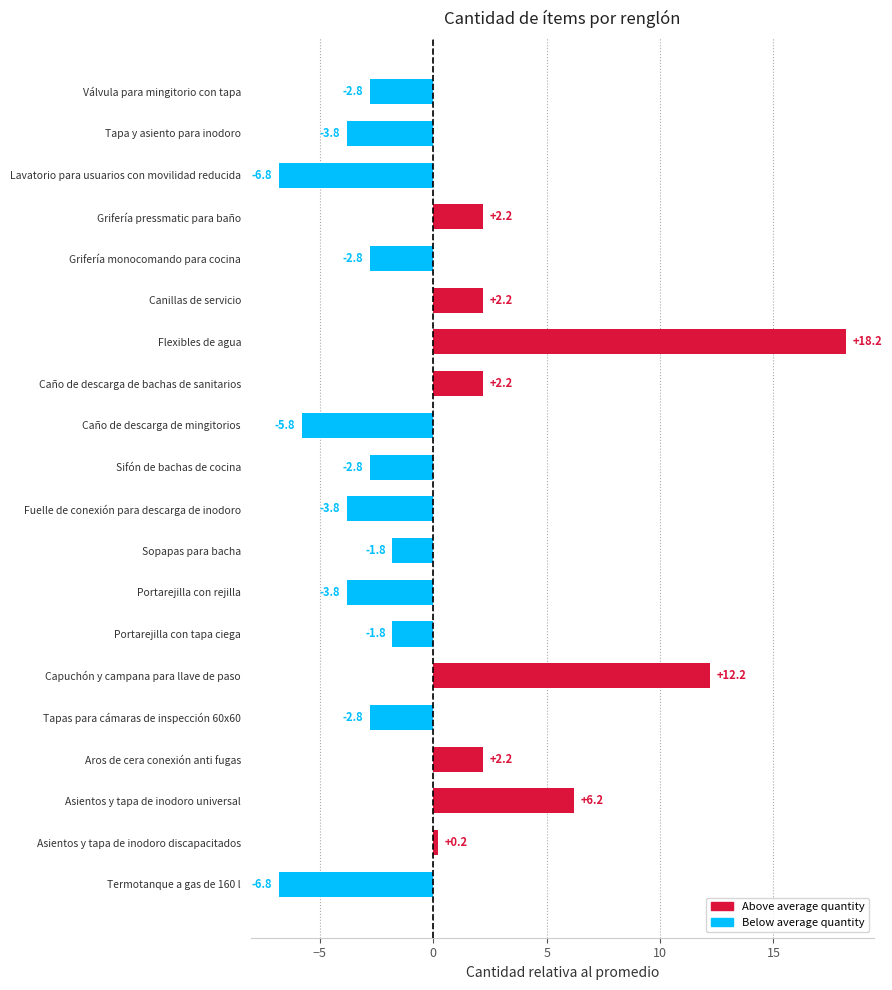

What is the average value?

0.0